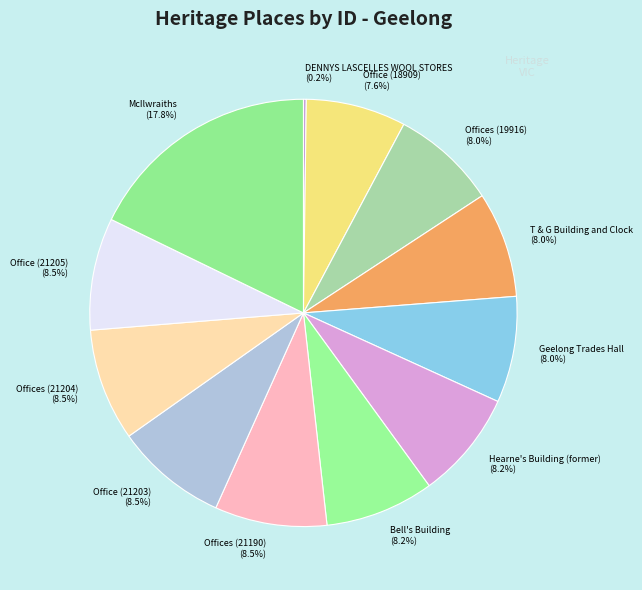

Which slice is the largest?

McIlwraiths